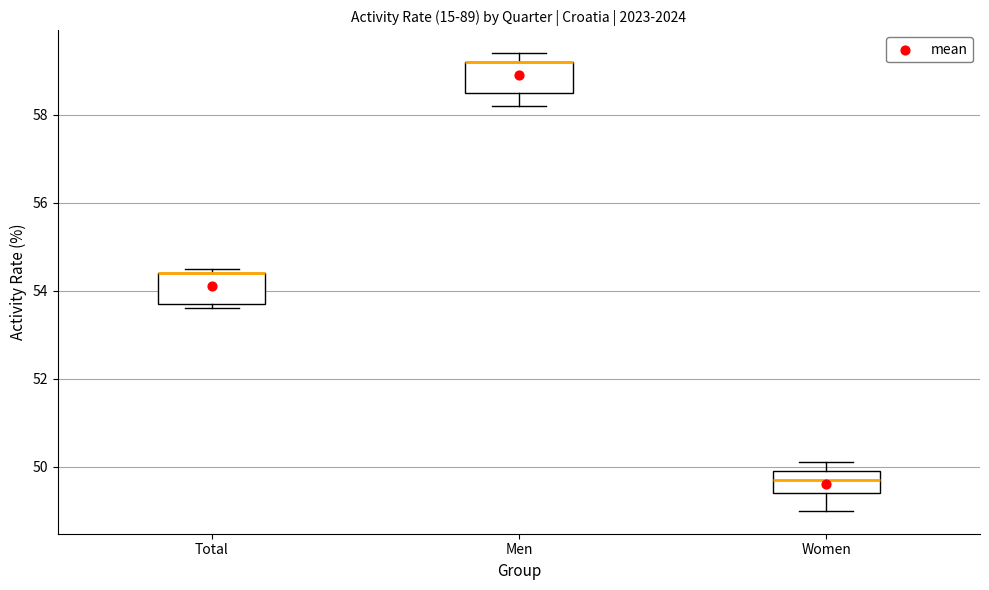

Reading left to right, transcribe this box plot: for each box, give where its median line is, the range the box spans, and where its two whiskers end, as read against the y-axis. The values are not printed on the chart, so give them approximately, as read against the axis.

Total: median 54.4 (drawn on the box's upper edge), box 53.8 to 54.4, whiskers 53.6 to 54.6
Men: median 59.2 (drawn on the box's upper edge), box 58.6 to 59.2, whiskers 58.2 to 59.4
Women: median 49.8, box 49.4 to 50.0, whiskers 49.0 to 50.2